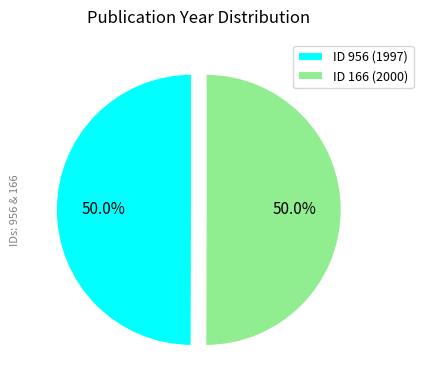

Combined, do ID 956 (1997) and ID 166 (2000) account for over 50%?

Yes